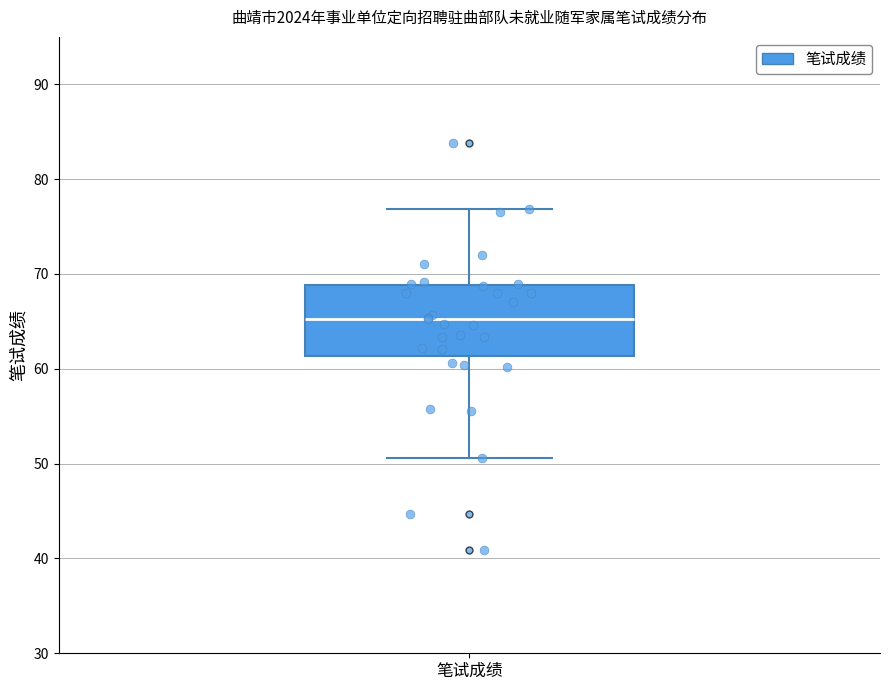

Transcribe this box plot: give where the median line is, the range the box spans, and where the two whiskers end, as read against the y-axis. The values are not printed on the chart, so give them approximately, as read against the axis.

median 65, box 61 to 69, whiskers 51 to 77